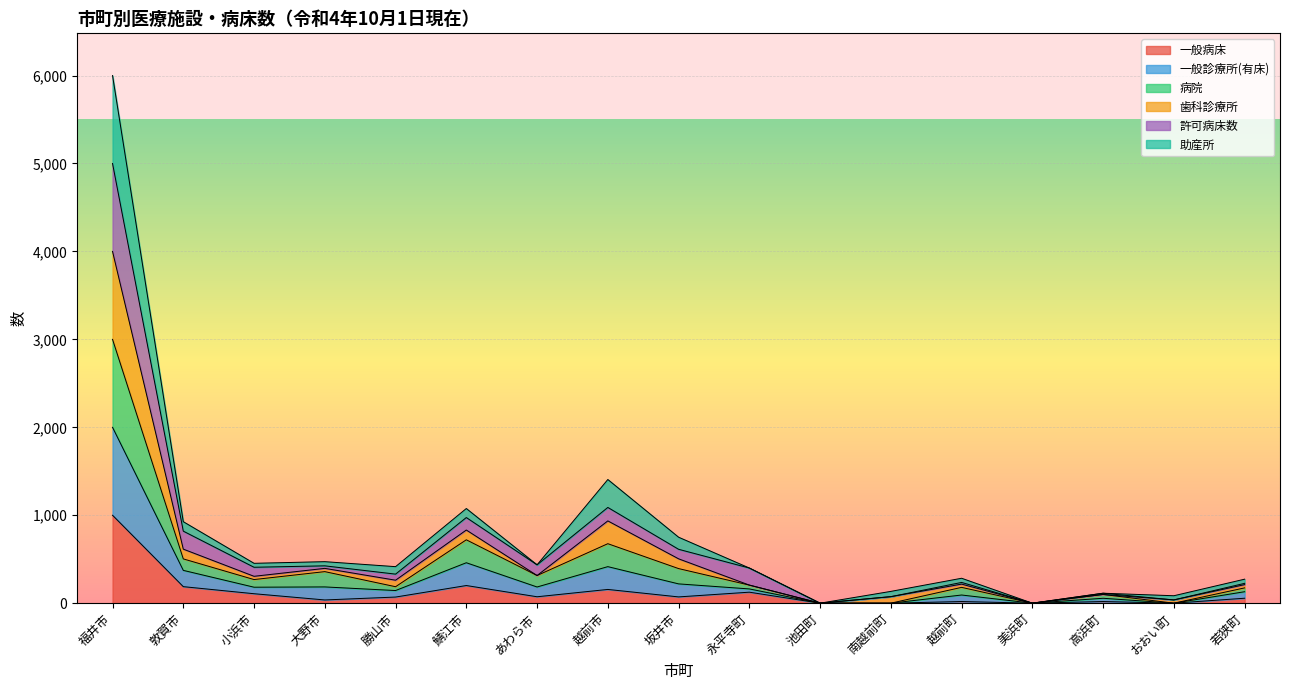

Between 池田町 and 南越前町, which is larger?

池田町